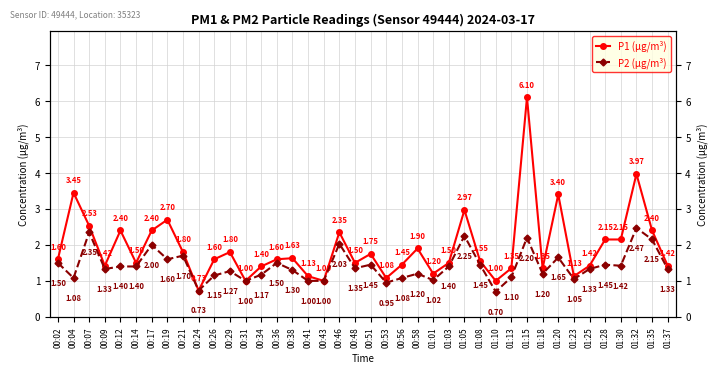

What value does the P1 (µg/m³) series have at 01:37?

1.4